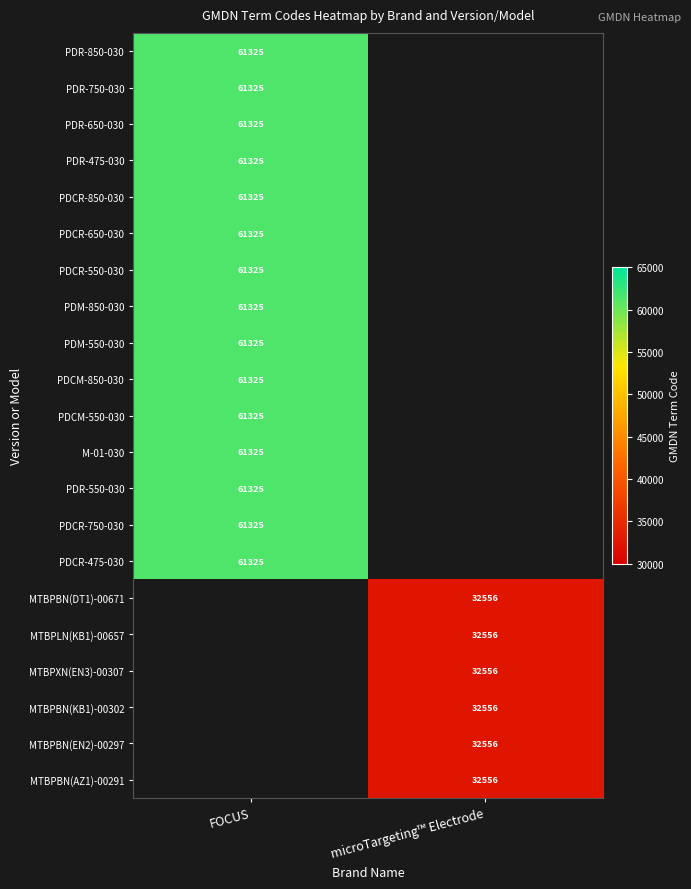

Is it true that MTBPBN(KB1)-00302 equals 13690 at microTargeting™ Electrode?

False